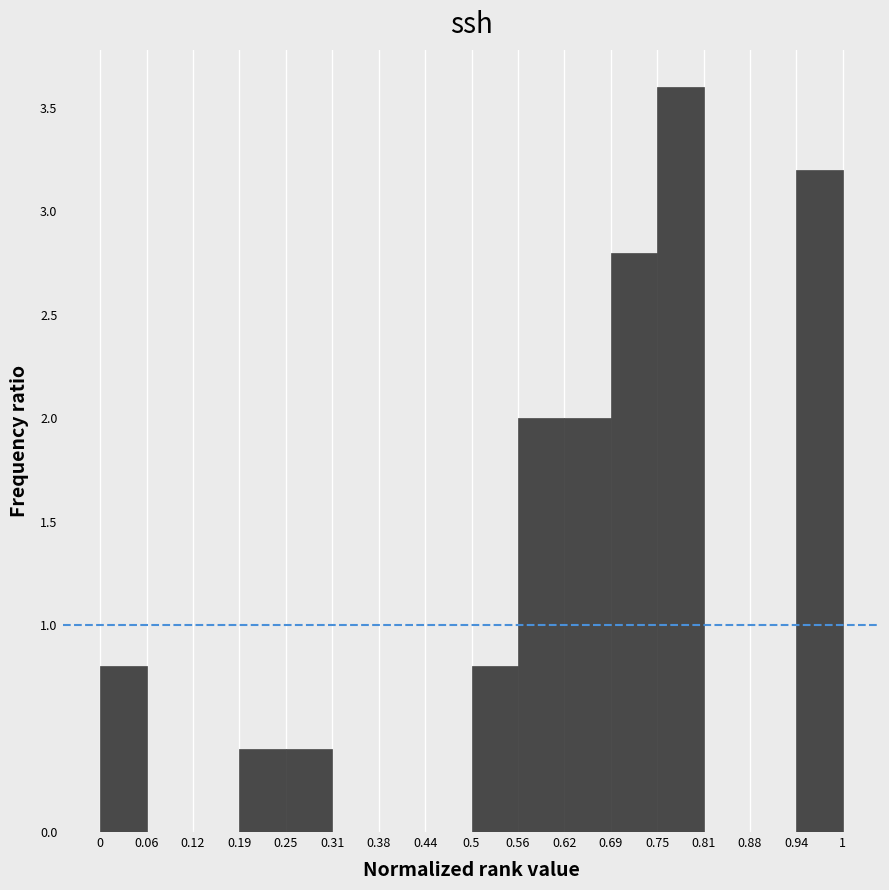

Reading left to right, list every bar in this chart as the range it spans on the x-axis followed by its height. The values are not printed on the chart, so give them approximately, as read against the axis.

0 to 0.06: 0.8
0.06 to 0.12: 0
0.12 to 0.19: 0
0.19 to 0.25: 0.4
0.25 to 0.31: 0.4
0.31 to 0.38: 0
0.38 to 0.44: 0
0.44 to 0.5: 0
0.5 to 0.56: 0.8
0.56 to 0.62: 2.0
0.62 to 0.69: 2.0
0.69 to 0.75: 2.8
0.75 to 0.81: 3.6
0.81 to 0.88: 0
0.88 to 0.94: 0
0.94 to 1: 3.2